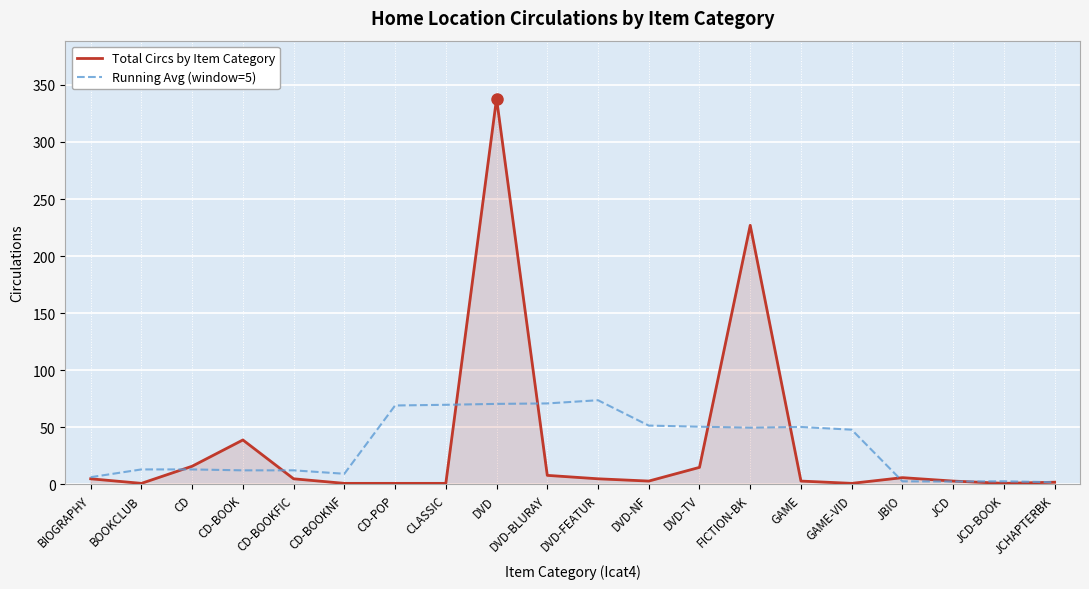

The Running Avg (window=5) series shows 122.8 at DVD-BLURAY. True or false?

False